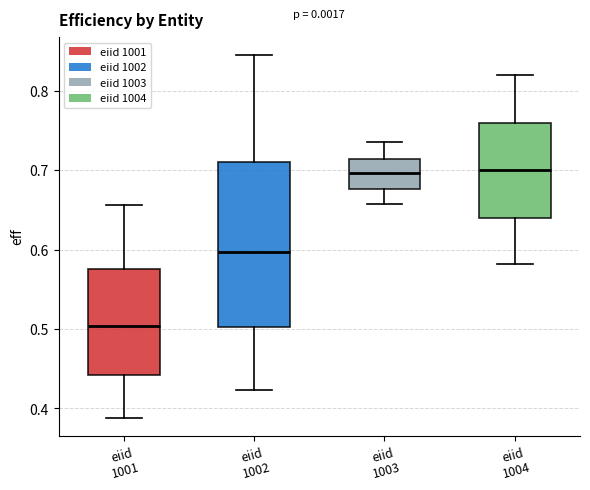

Reading left to right, transcribe this box plot: for each box, give where its median line is, the range the box spans, and where its two whiskers end, as read against the y-axis. The values are not printed on the chart, so give them approximately, as read against the axis.

eiid 1001: median 0.50, box 0.44 to 0.58, whiskers 0.39 to 0.66
eiid 1002: median 0.60, box 0.50 to 0.71, whiskers 0.42 to 0.85
eiid 1003: median 0.70, box 0.68 to 0.71, whiskers 0.66 to 0.74
eiid 1004: median 0.70, box 0.64 to 0.76, whiskers 0.58 to 0.82